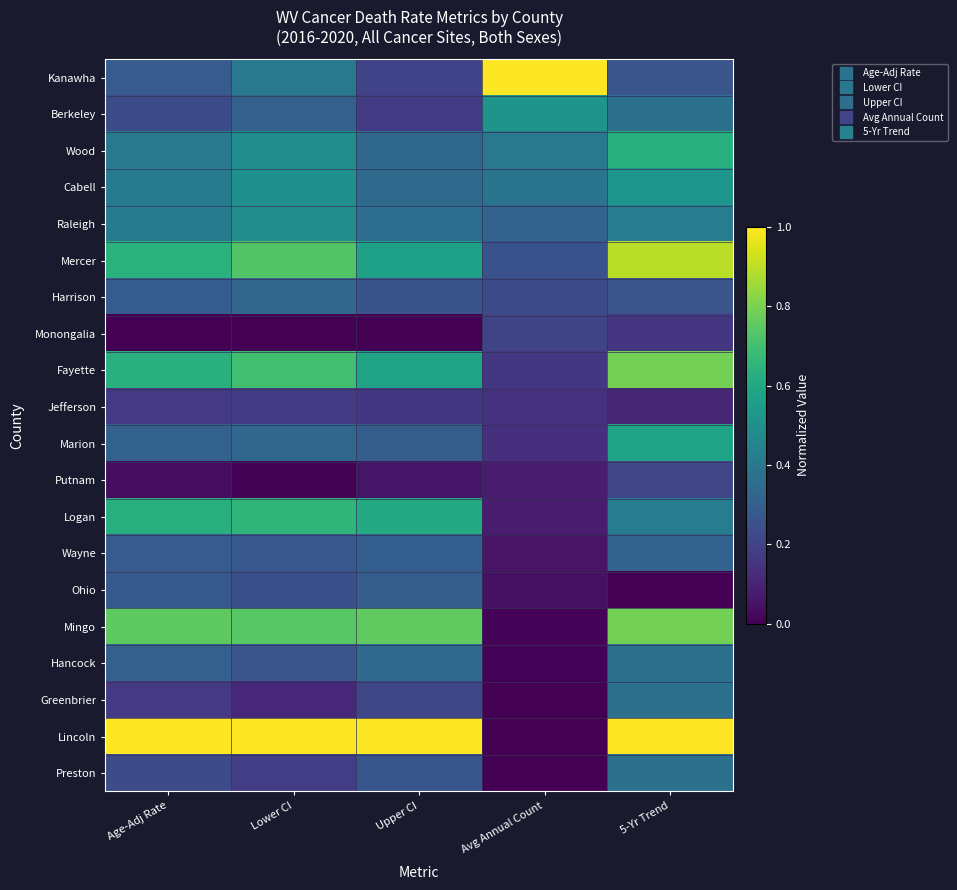

Which series has the largest range (max minus min)?

Lincoln